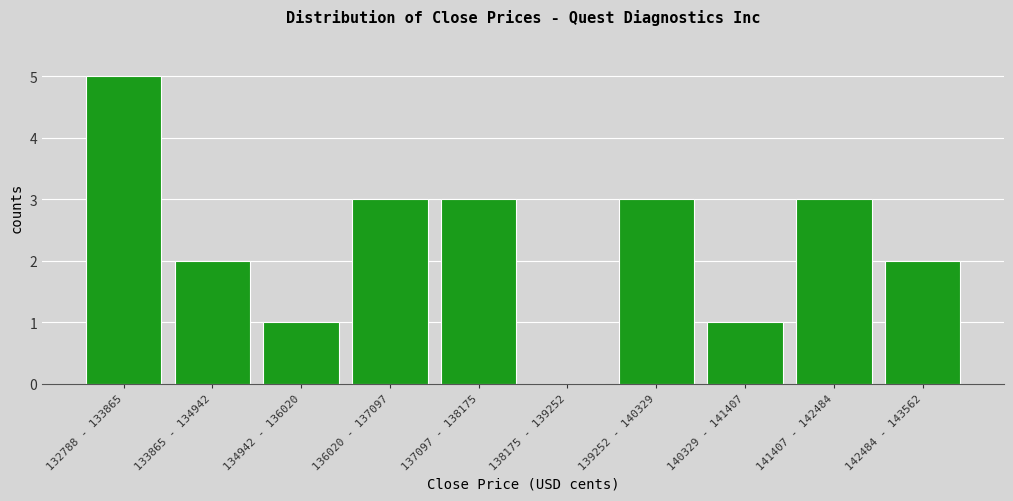

Reading left to right, transcribe all the data shown in this chart.

132788 - 133865=5	133865 - 134942=2	134942 - 136020=1	136020 - 137097=3	137097 - 138175=3	138175 - 139252=0	139252 - 140329=3	140329 - 141407=1	141407 - 142484=3	142484 - 143562=2